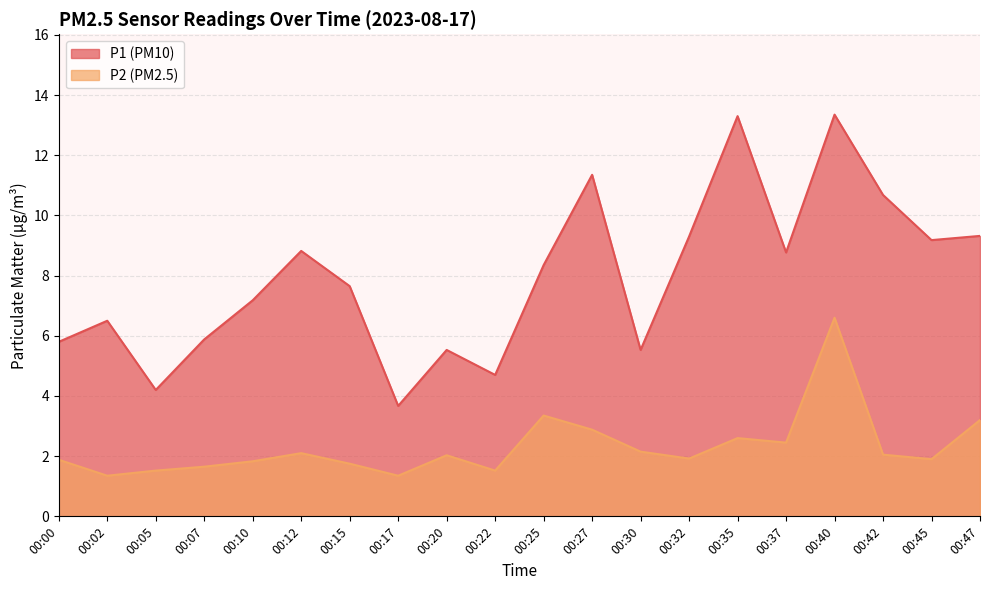

Where is the first local maximum for P2?

00:12